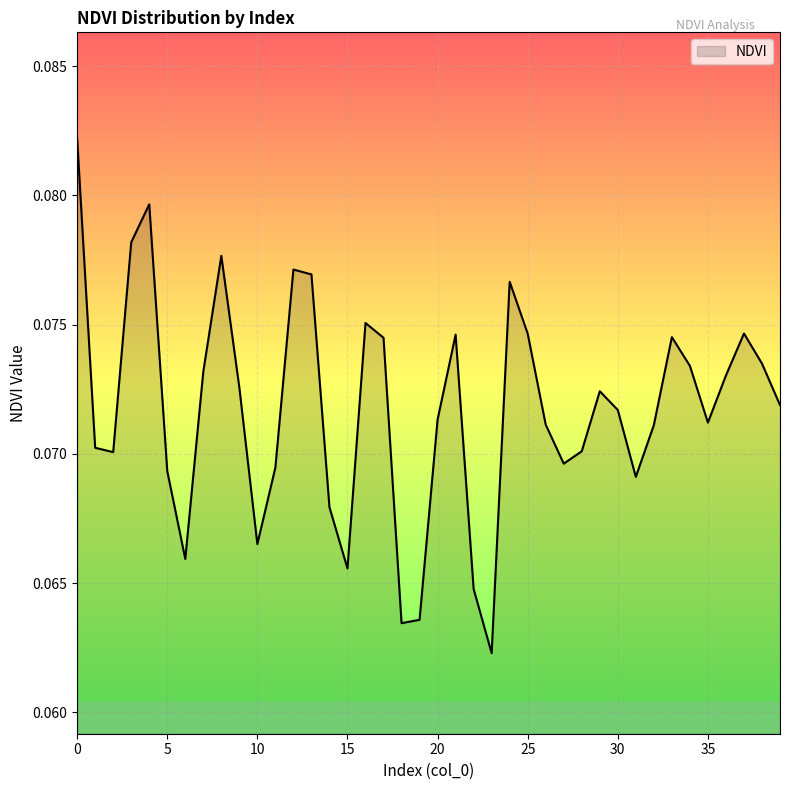

How many lines are shown in the chart?

1